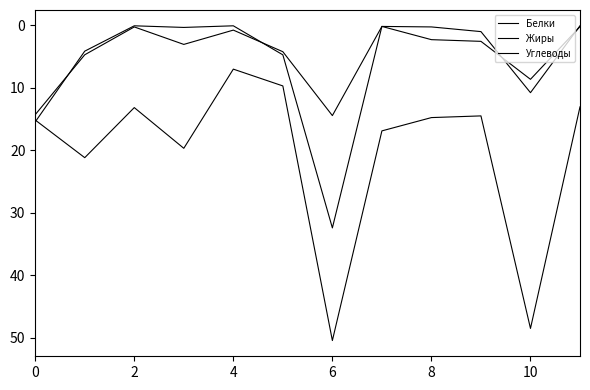

At how many categories does at least one series exceed 20?

3